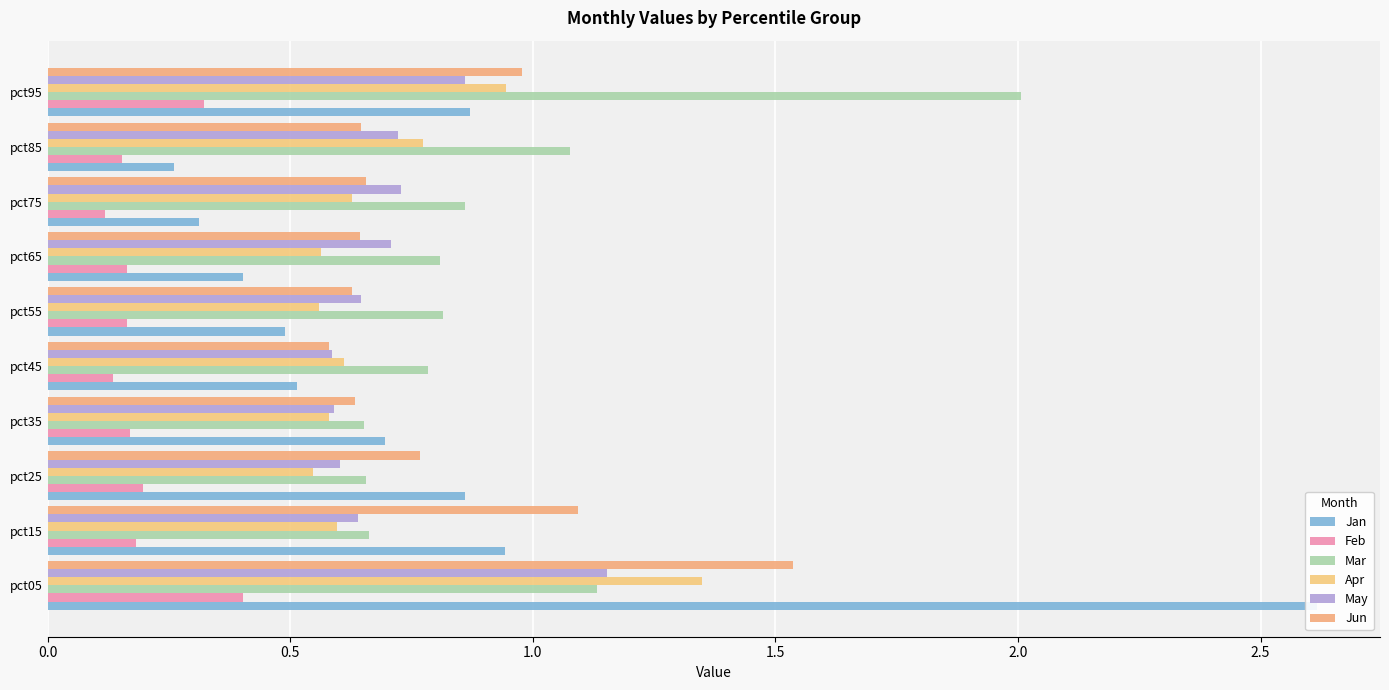

The value of Apr at pct85 is 0.3. True or false?

False